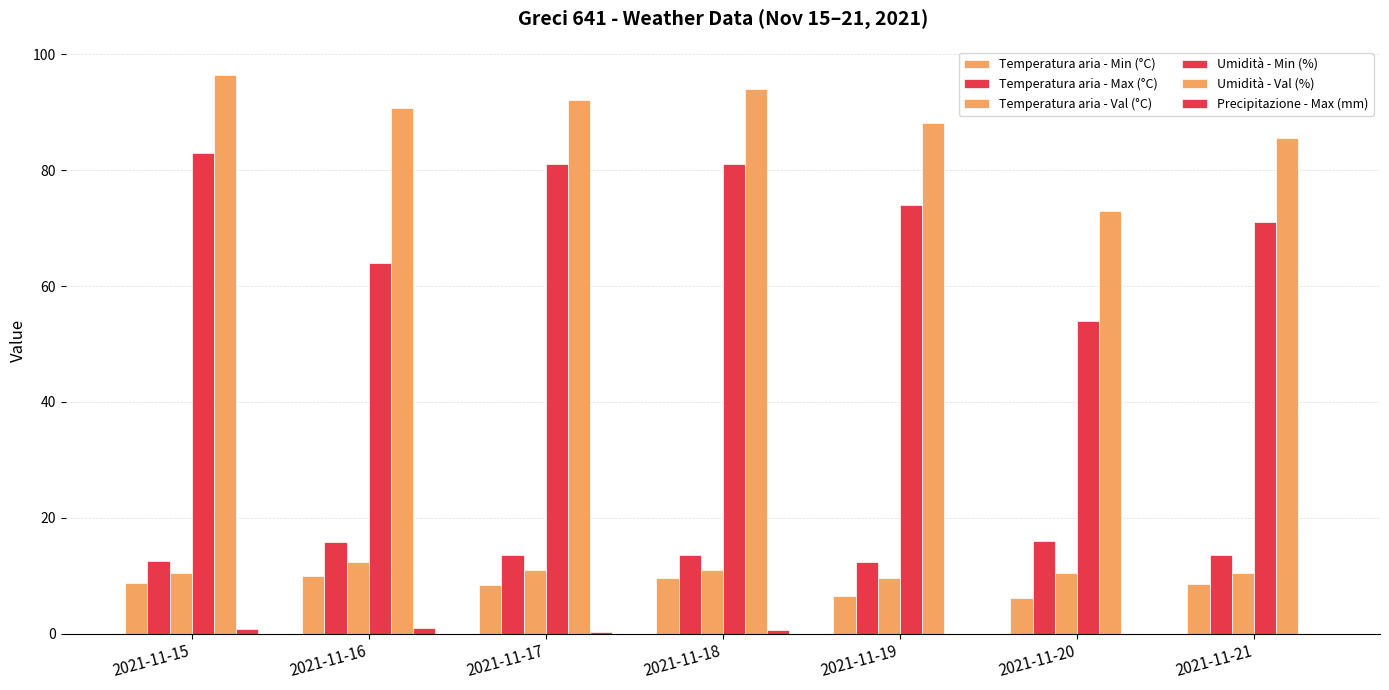

At which label does Umidità - Min (%) first exceed 74?

2021-11-15